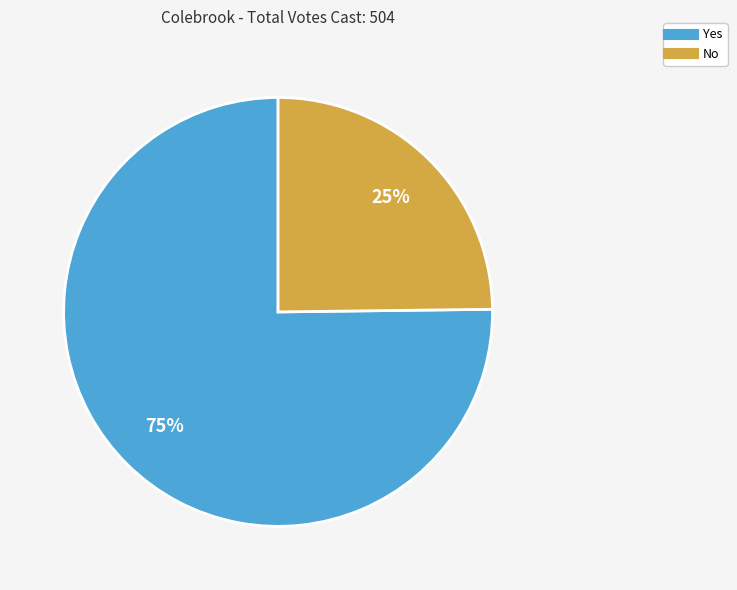

To the nearest percent, what is the difference between the largest and smallest slice percentages?

50%